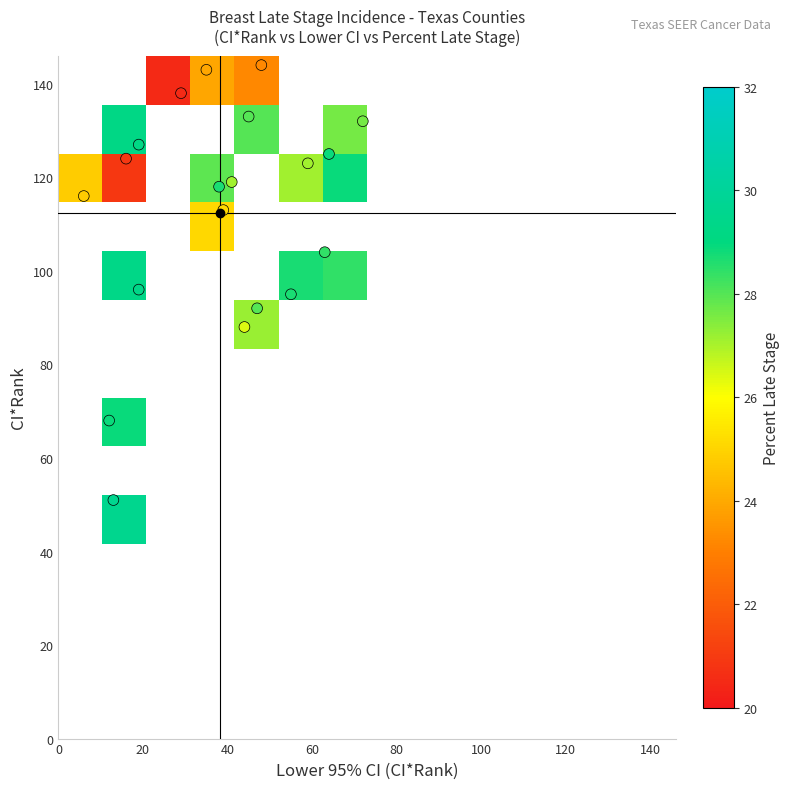

Reading left to right, extract all data points from this chart.

Hood County: 138.0	29.0	146.0	20.5
Polk County: 124.0	16.0	146.0	20.9
Burnet County: 144.0	48.0	146.0	23.2
Upshur County: 143.0	35.0	146.0	23.9
Gillespie County: 116.0	6.0	146.0	24.8
Hays County: 113.0	39.0	140.0	25.1
Williamson County: 88.0	44.0	120.0	26.4
Comal County: 119.0	41.0	141.0	27.1
Galveston County: 123.0	59.0	138.0	27.1
Nueces County: 132.0	72.0	141.0	27.6
Denton County: 92.0	47.0	117.0	28.0
Wichita County: 133.0	45.0	145.0	28.0
Travis County: 104.0	63.0	122.0	28.4
Collin County: 95.0	55.0	118.0	28.7
Guadalupe County: 118.0	38.0	142.0	28.7
Gregg County: 68.0	12.0	134.0	28.9
Montgomery County: 125.0	64.0	135.0	28.9
Parker County: 51.0	13.0	125.0	29.6
Harrison County: 127.0	19.0	146.0	29.2
Rockwall County: 96.0	19.0	141.0	29.3